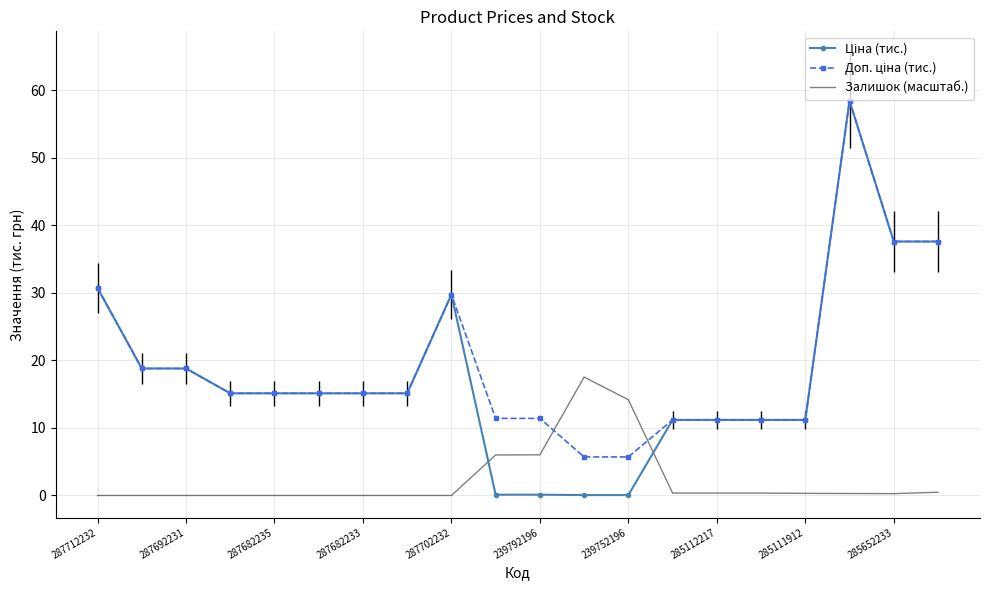

What is the highest value of the Залишок (масштаб.) series?

17.5